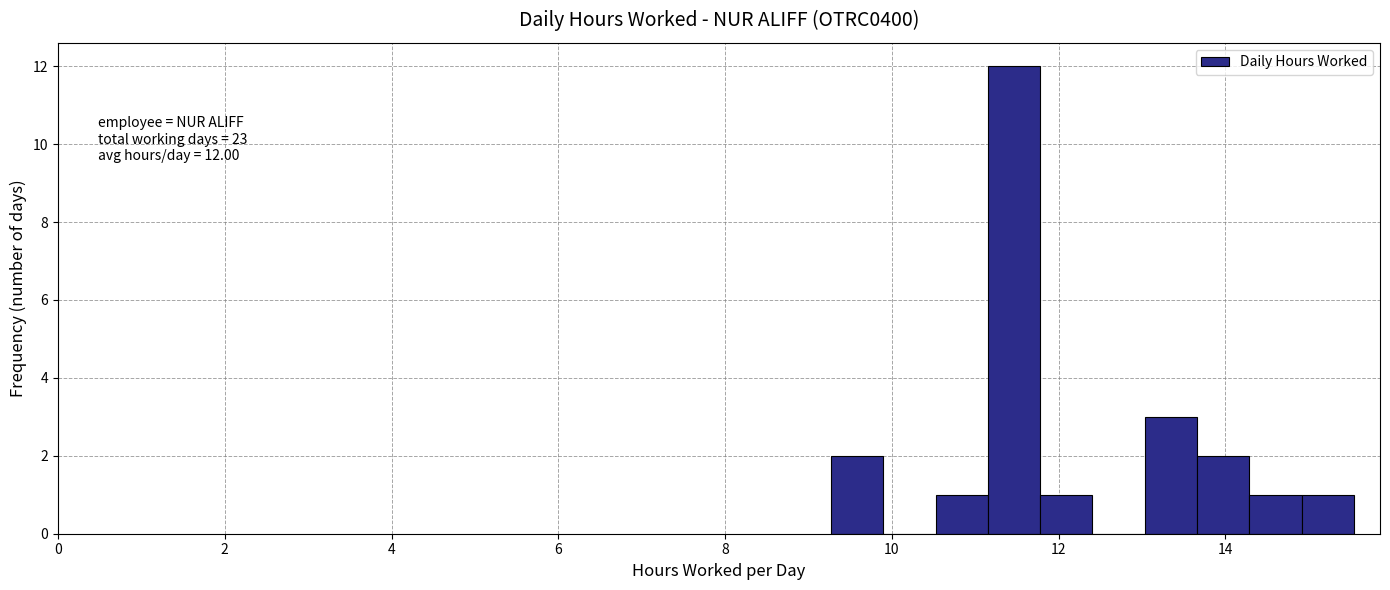

Around what value on the x-axis is the tallest bar? Give the approximate position of its centre, as read against the axis.

11.4